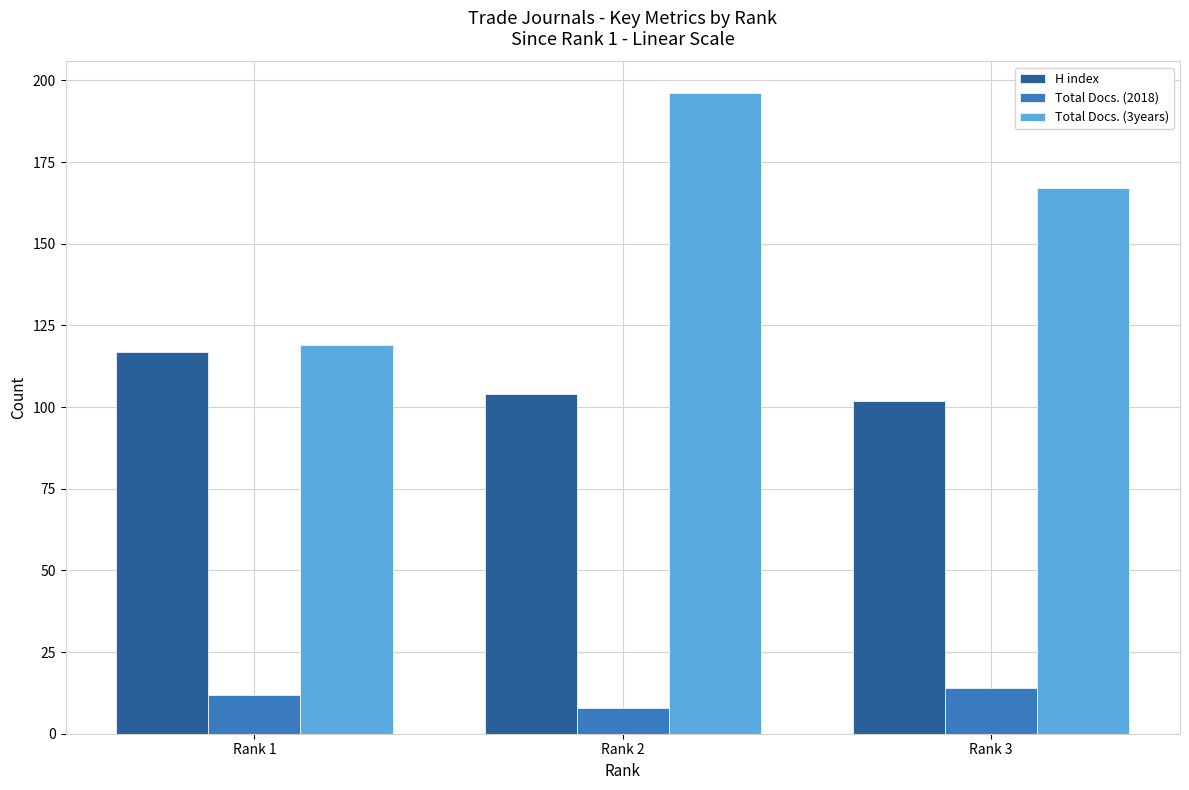

Reading left to right, what are all the values shown in this chart?

H index: Rank 1=117	Rank 2=104	Rank 3=102
Total Docs. (2018): Rank 1=12	Rank 2=8	Rank 3=14
Total Docs. (3years): Rank 1=119	Rank 2=196	Rank 3=167